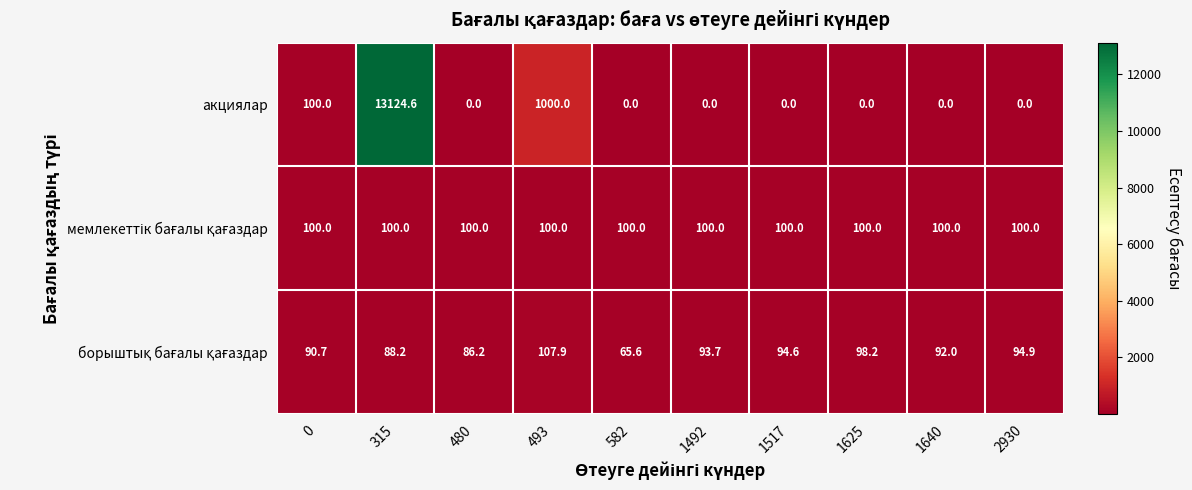

Is it true that акциялар equals -4390.6 at 2930?

False